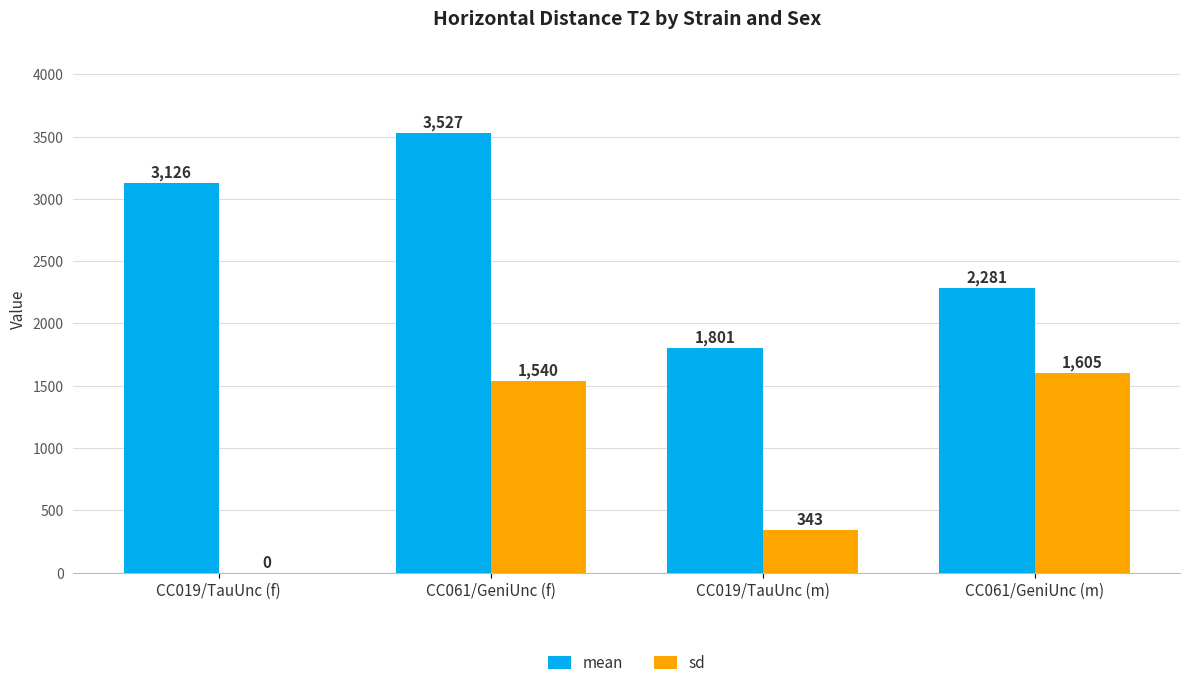

What is the sum of all sd values?

3487.8